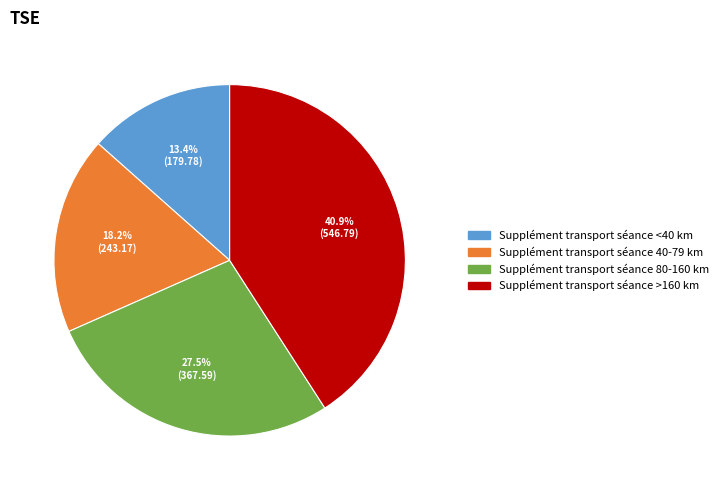

Which category has the smallest portion of the pie?

Supplément transport séance <40 km